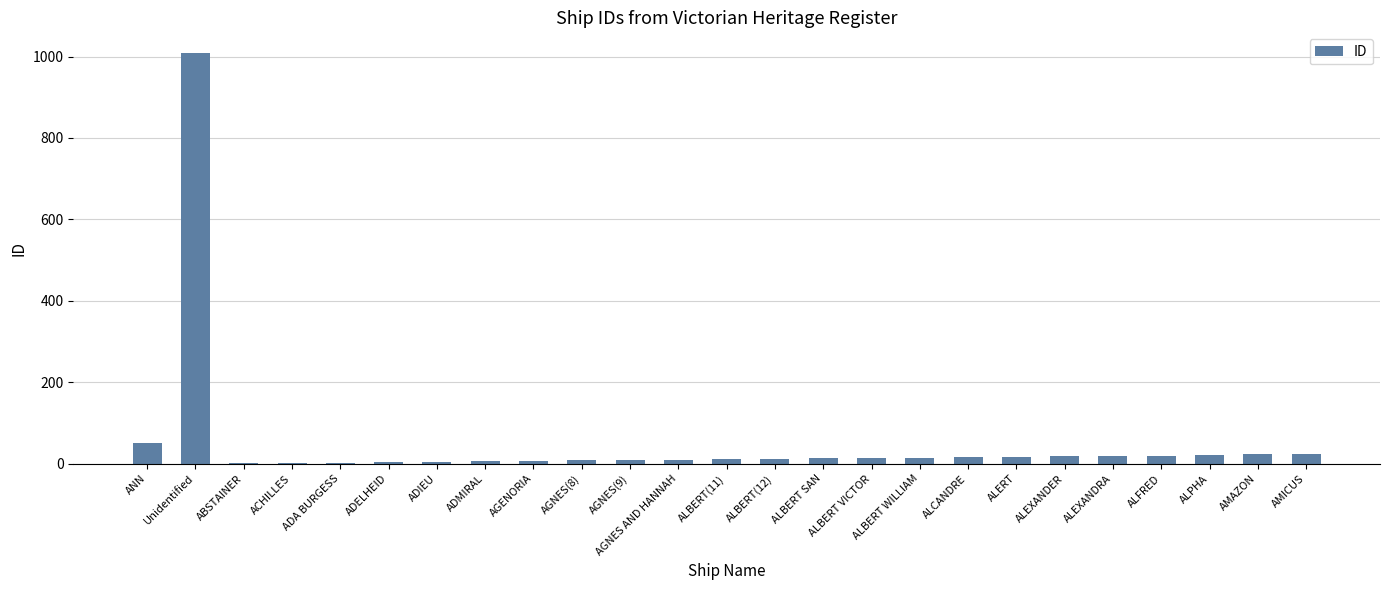

At which category does the chart reach its peak across all series?

Unidentified